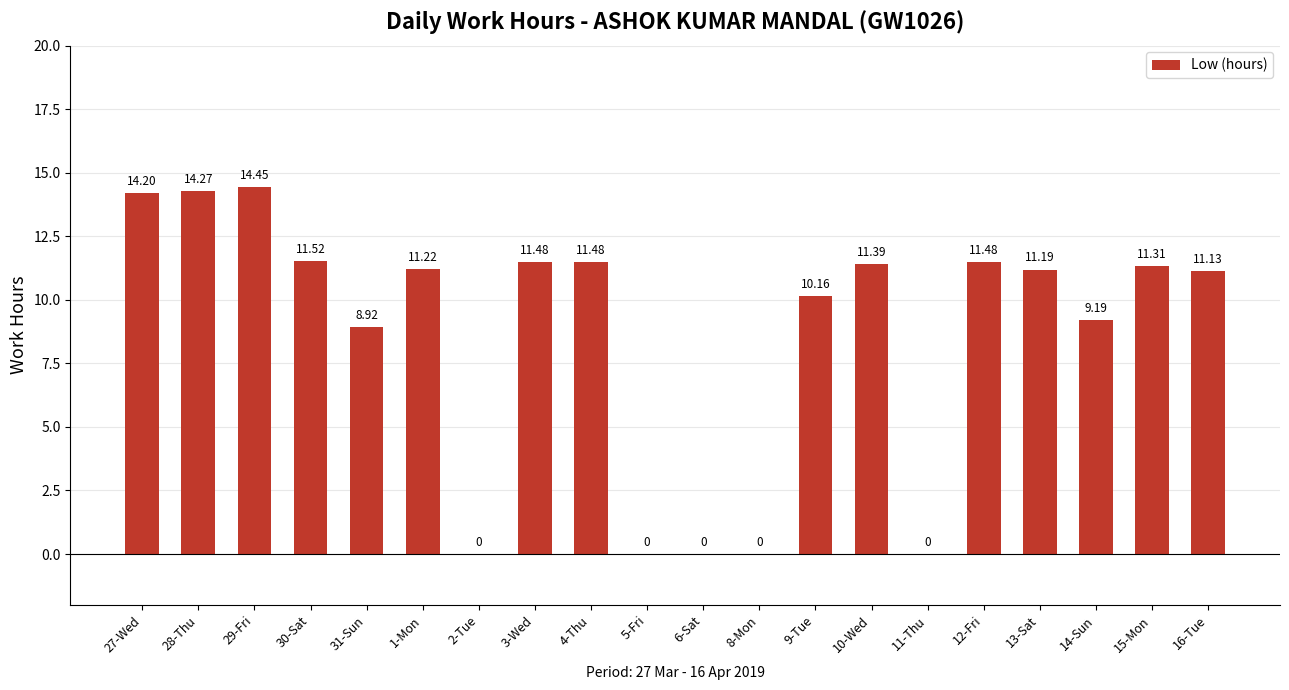

What is the sum of the values at 8-Mon and 3-Wed?

11.5